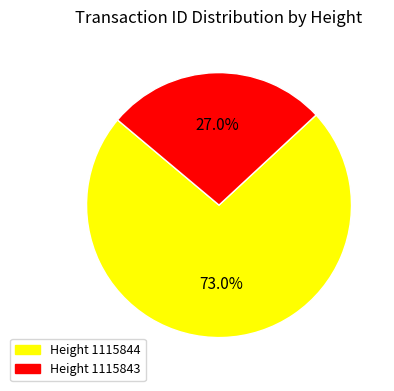

Is there any slice that represents more than half of the pie?

Yes